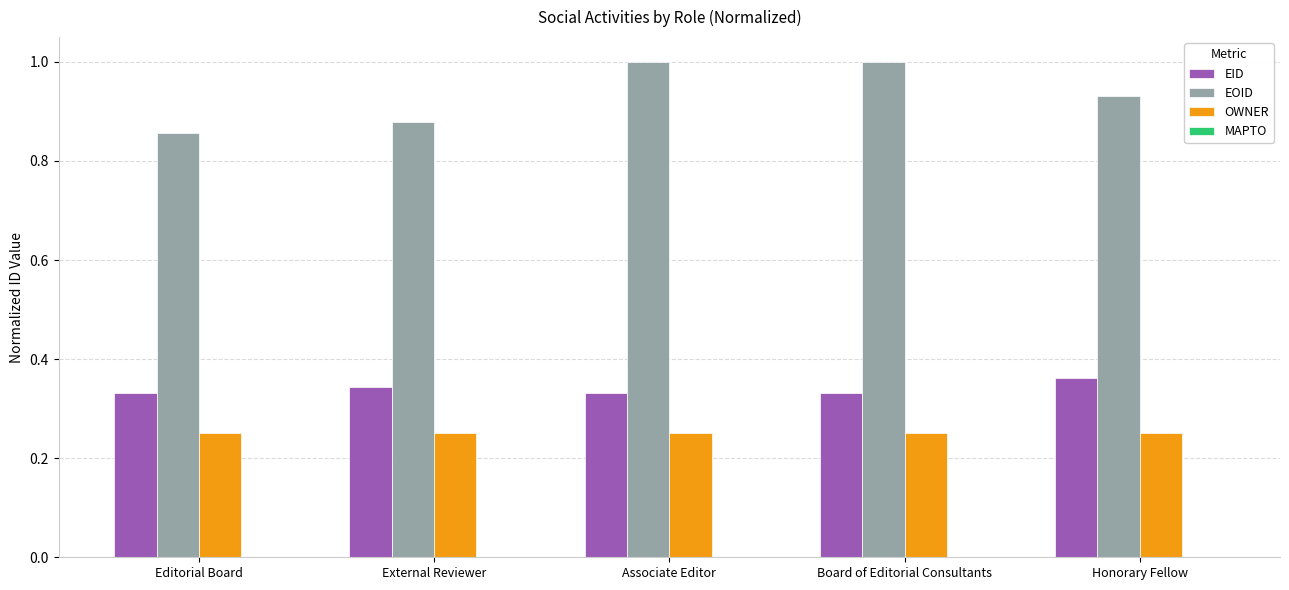

What is the total value across all series at Board of Editorial Consultants?

1.6